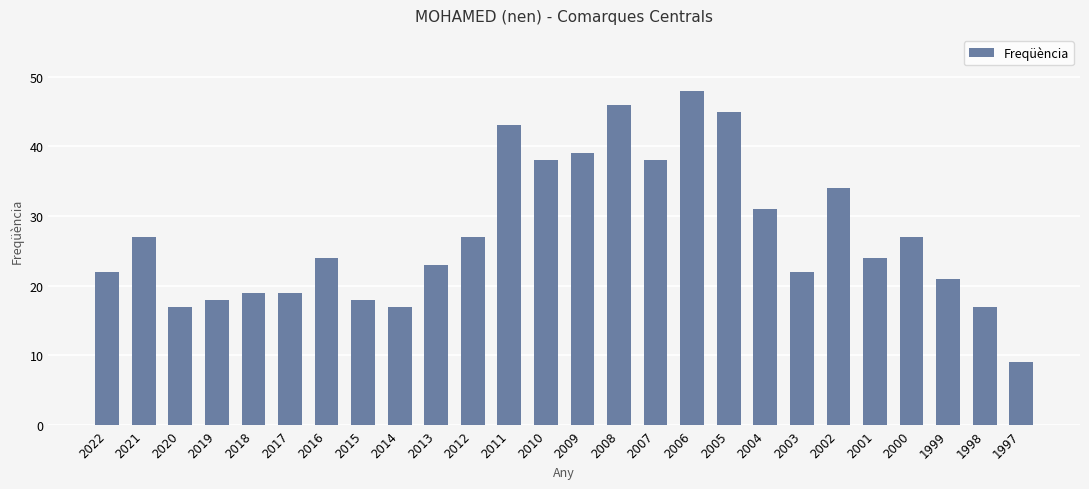

Read the value at 2011.

43